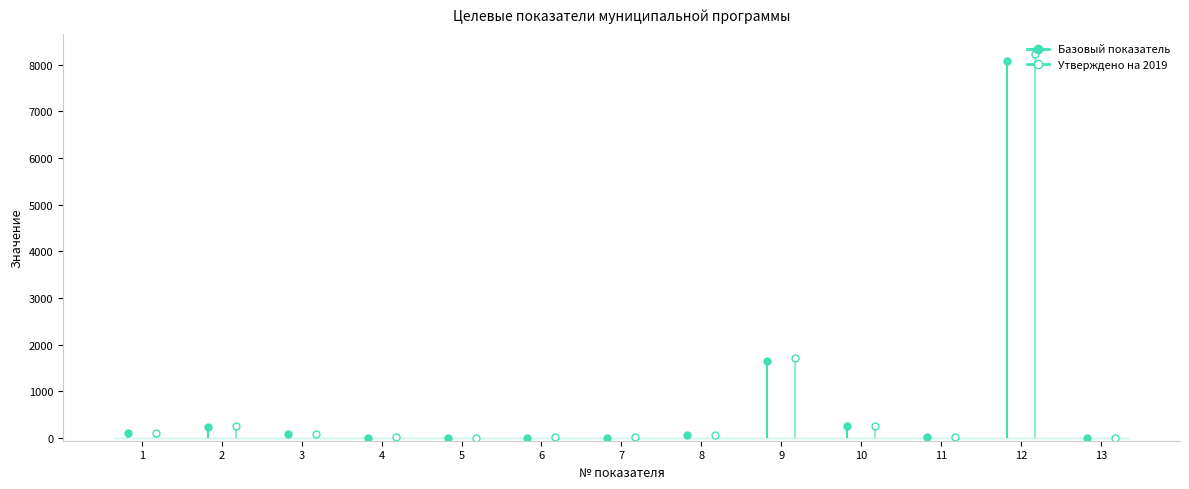

What is the difference between the maximum and minimum values in the Утверждено на 2019 series?

8242.8